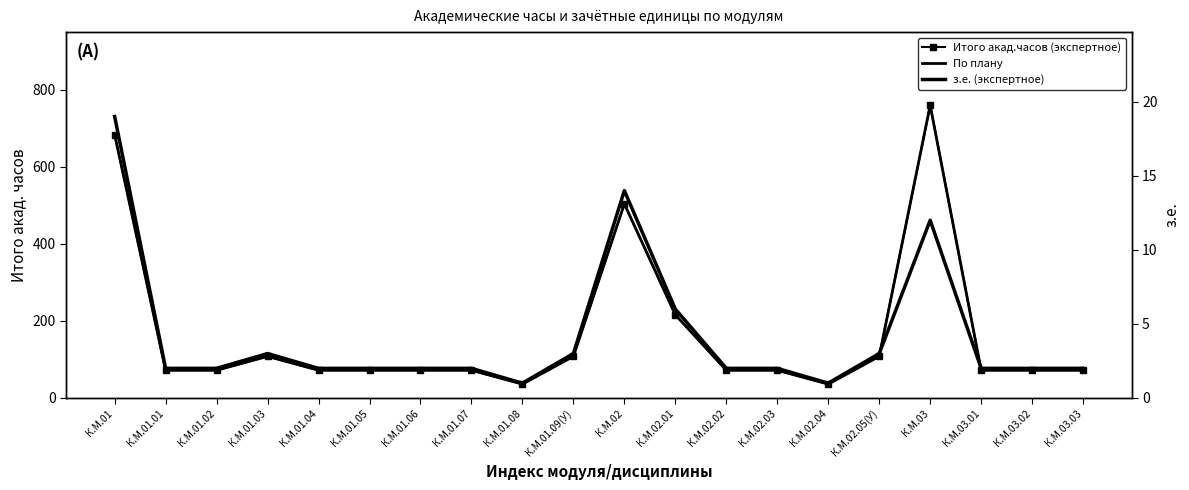

What is the maximum value for По плану?

760